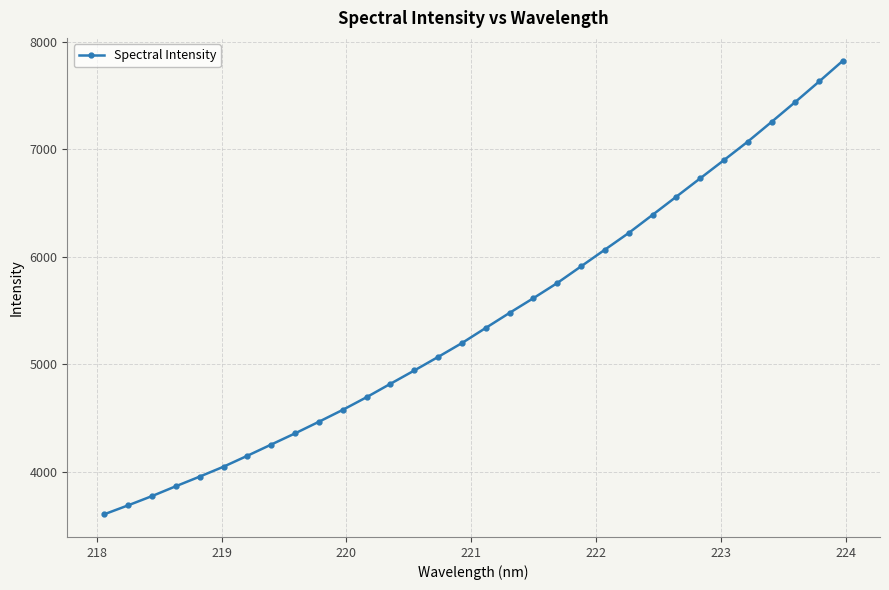

What is the value of the 6th point from the left?

4048.8